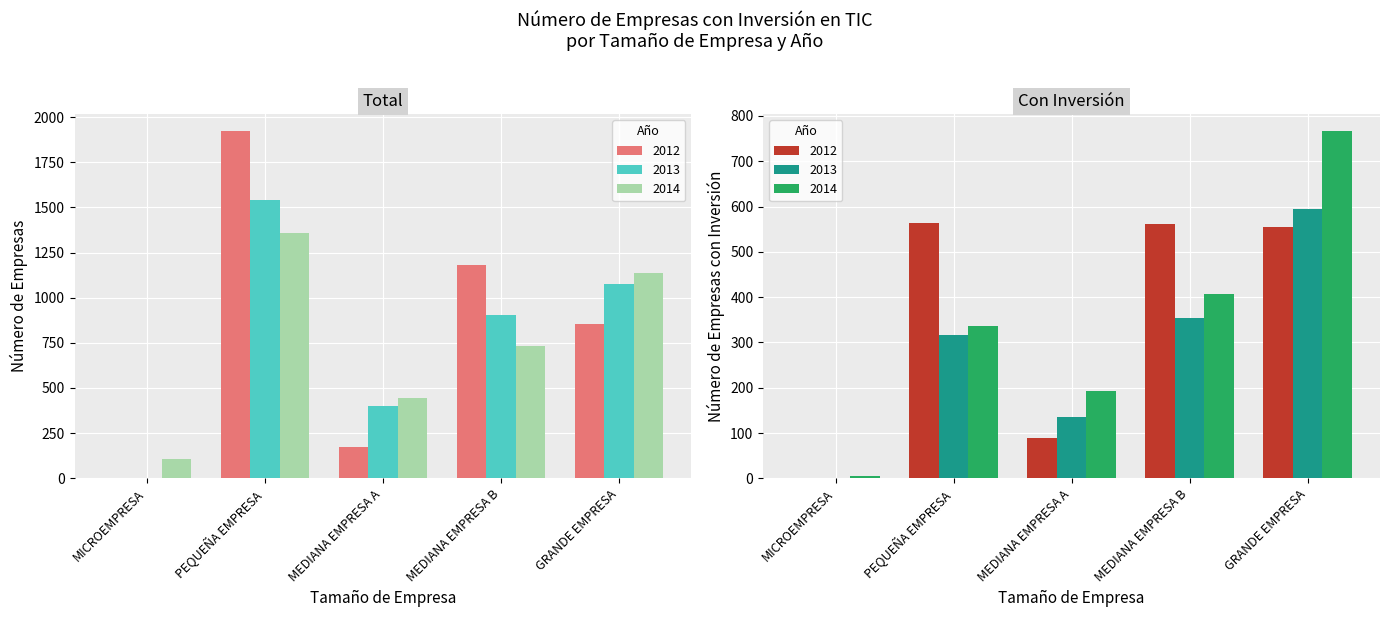

How many positive values does the 2013 series have?

4